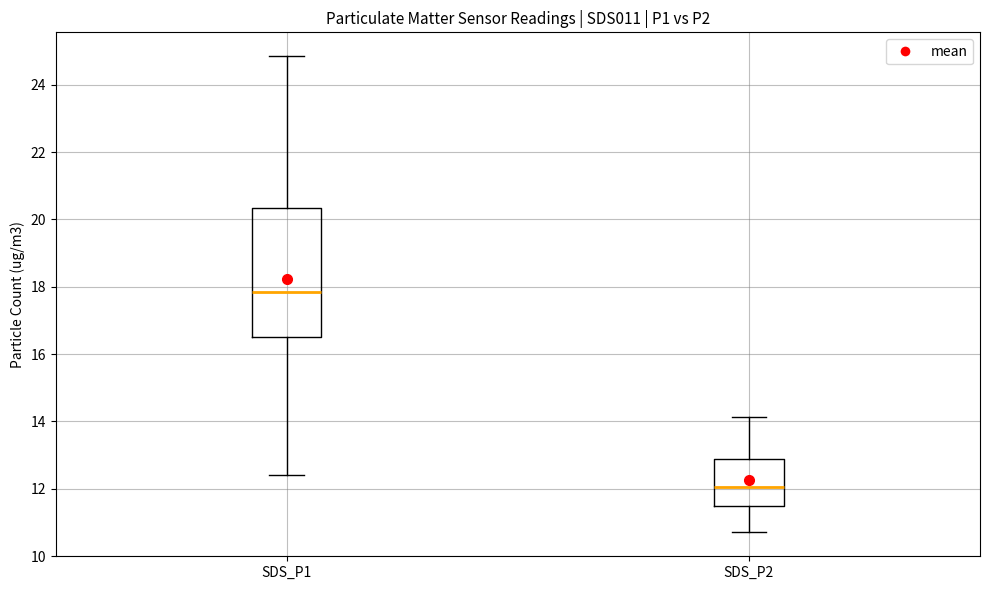

Reading left to right, transcribe this box plot: for each box, give where its median line is, the range the box spans, and where its two whiskers end, as read against the y-axis. The values are not printed on the chart, so give them approximately, as read against the axis.

SDS_P1: median 17.8, box 16.6 to 20.4, whiskers 12.4 to 24.8
SDS_P2: median 12.0, box 11.6 to 12.8, whiskers 10.8 to 14.2